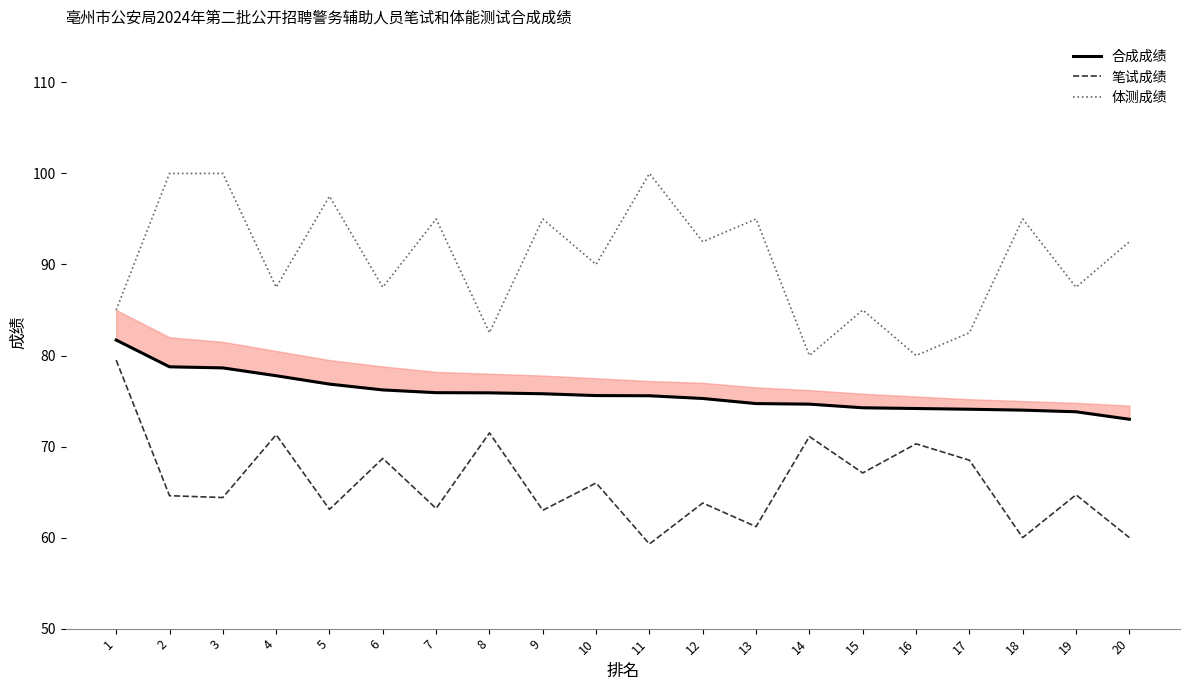

What is the difference between the maximum and minimum values in the 笔试成绩 series?

20.2